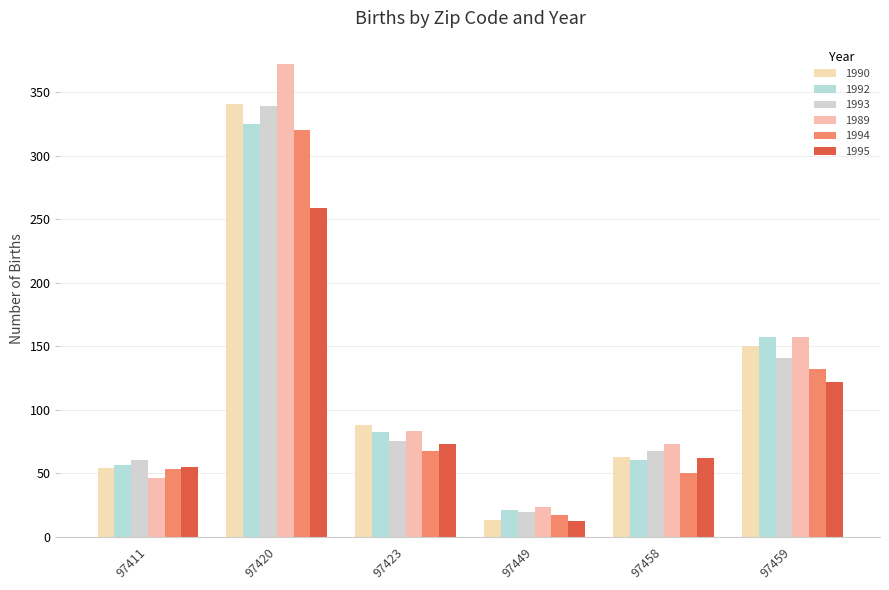

The value of 1995 at 97449 is 12. True or false?

True